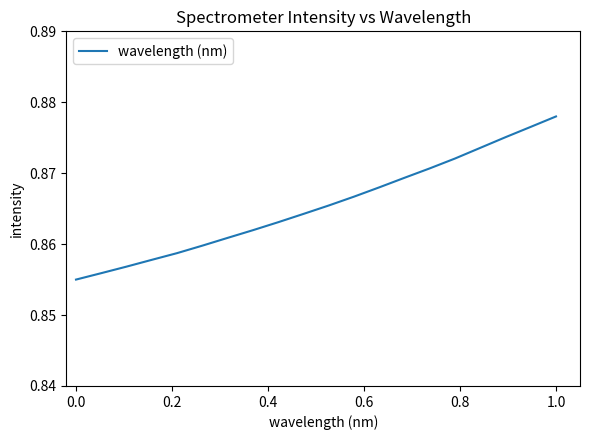

What is the sum of all values?

17.3